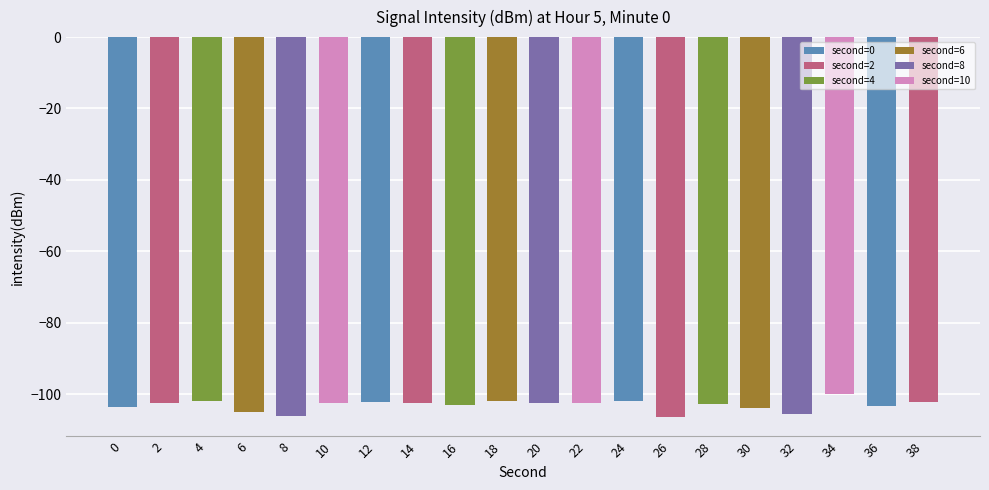

Reading left to right, extract all data points from this chart.

-103.6	-102.5	-101.9	-105.1	-106.1	-102.4	-102.3	-102.5	-103.2	-102.0	-102.6	-102.5	-102.0	-106.6	-102.9	-103.8	-105.5	-99.9	-103.5	-102.2